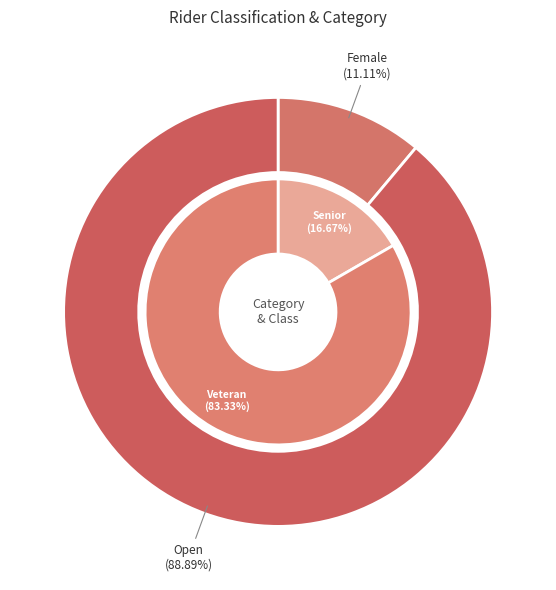

At 1, list the series in order from largest to smallest.

classification, category